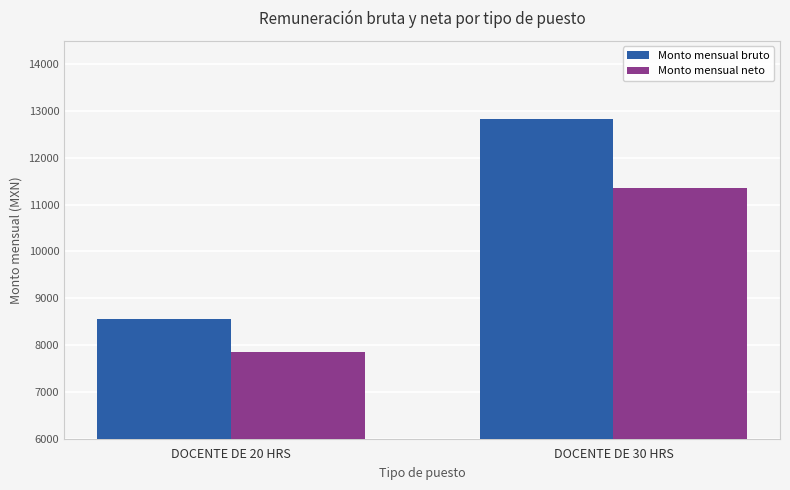

What are all the series names shown in the legend?

Monto mensual bruto, Monto mensual neto